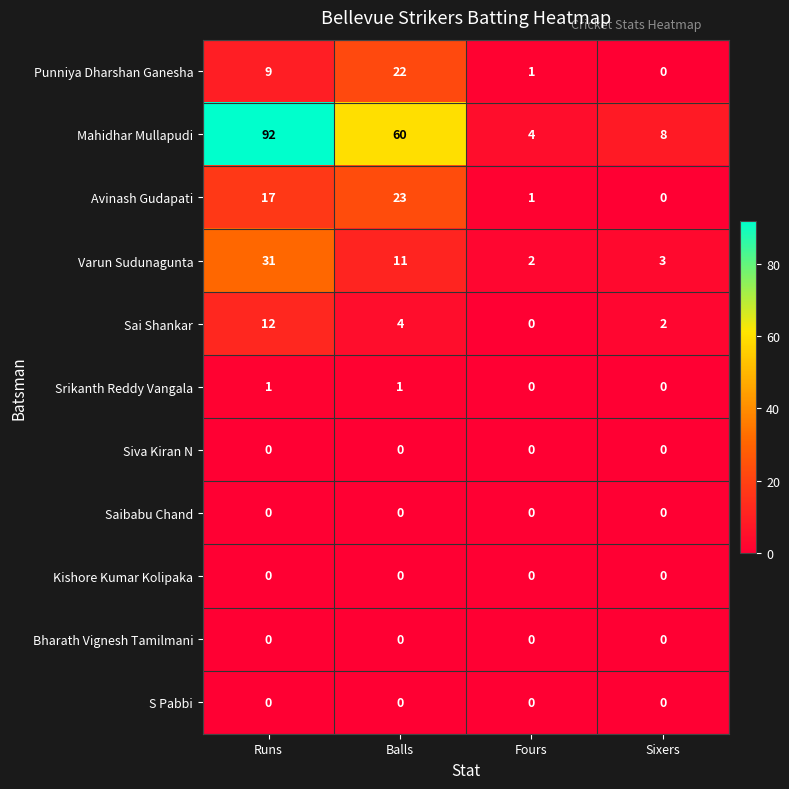

True or false: Saibabu Chand has a value of 0 at Sixers.

True